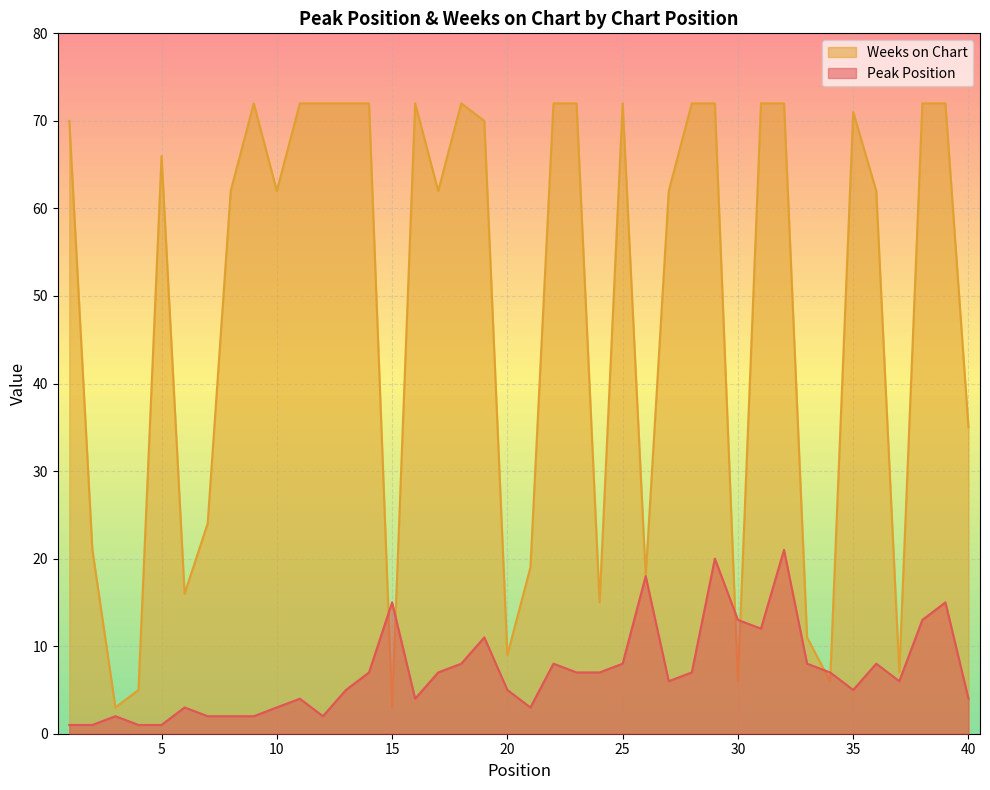

What is the difference between the second highest and minimum values in the Weeks on Chart series?

69